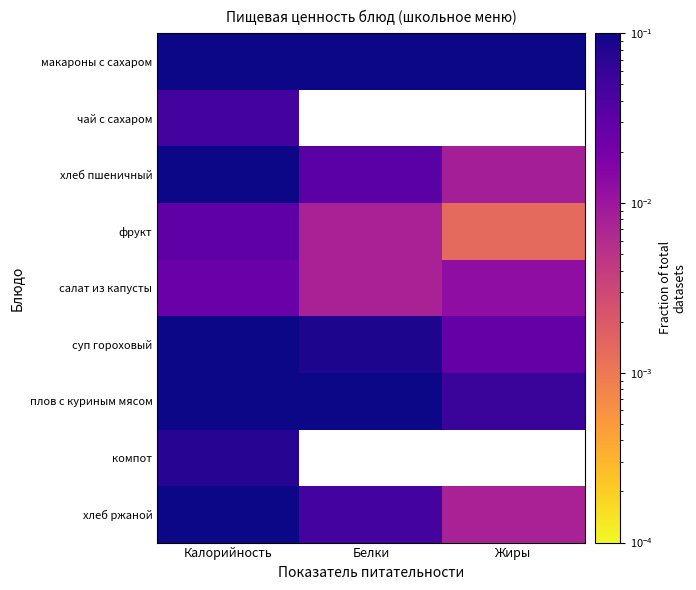

What is the total value across all series at Белки?

1.0